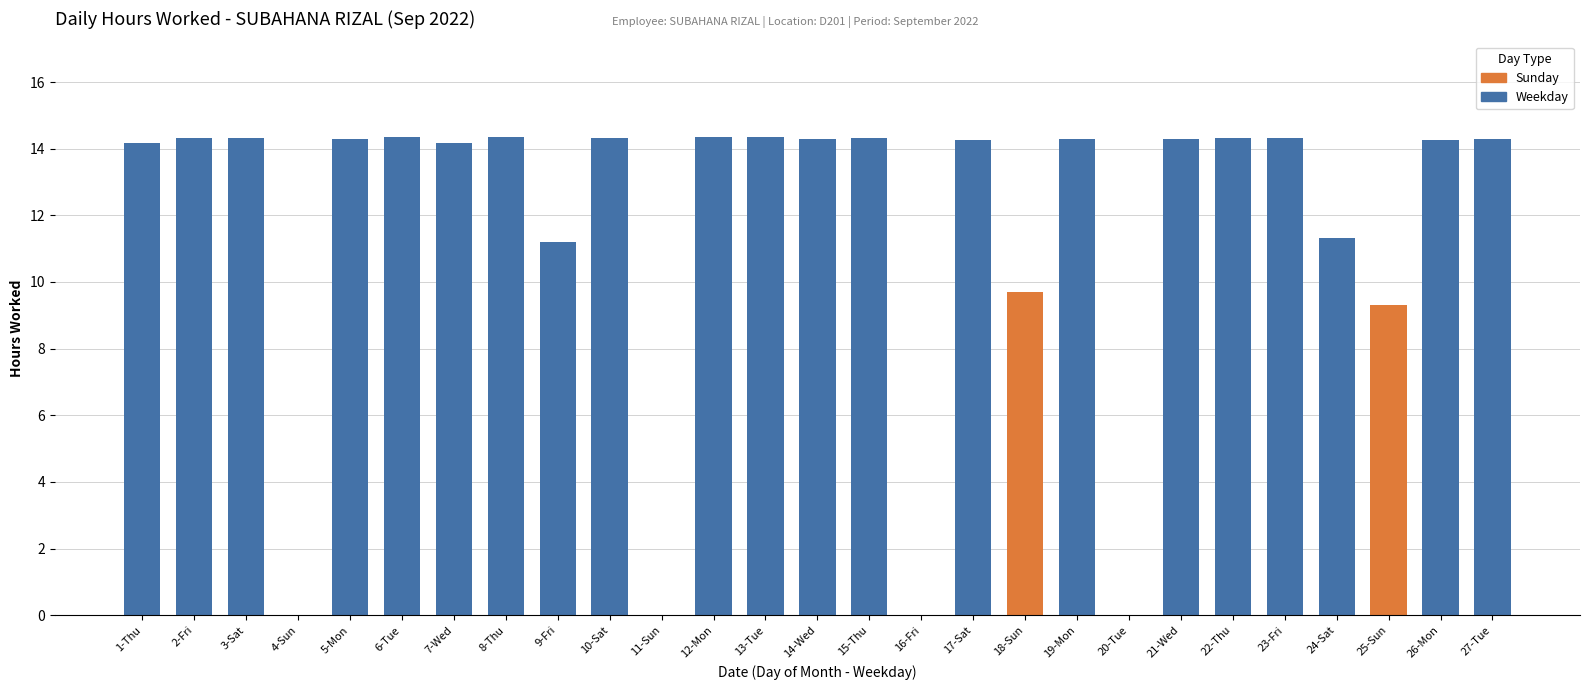

List the labels in order of value, largest first.

13-Tue, 6-Tue, 8-Thu, 12-Mon, 2-Fri, 15-Thu, 22-Thu, 23-Fri, 3-Sat, 10-Sat, 14-Wed, 27-Tue, 5-Mon, 19-Mon, 21-Wed, 17-Sat, 26-Mon, 1-Thu, 7-Wed, 24-Sat, 9-Fri, 18-Sun, 25-Sun, 4-Sun, 11-Sun, 16-Fri, 20-Tue